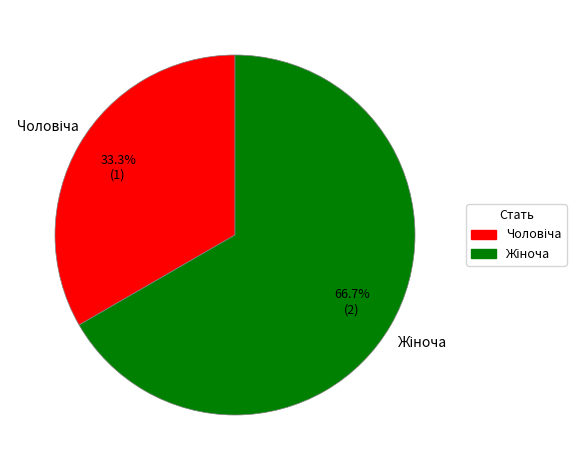

Count the number of slices in the pie.

2